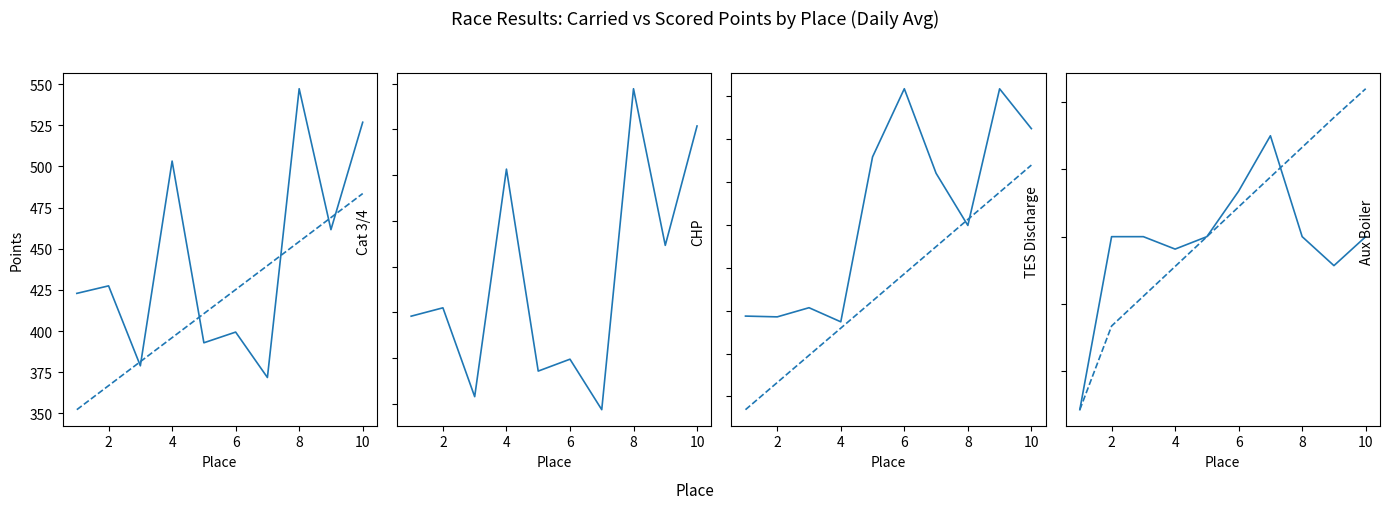

What is the total value across all series at 8?

2920.7